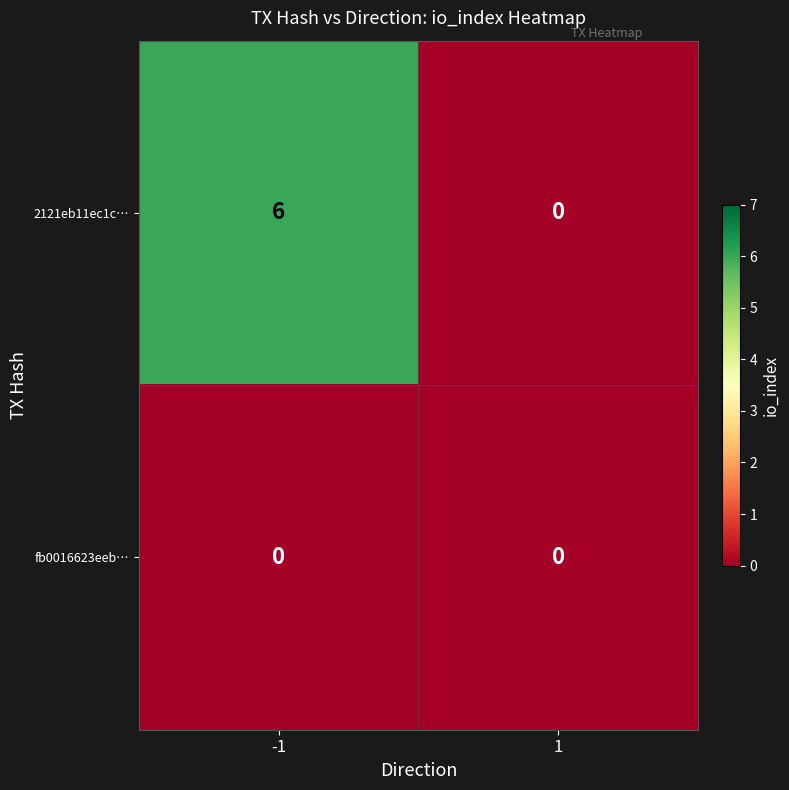

Which series has the widest spread of values?

2121eb11ec1c…